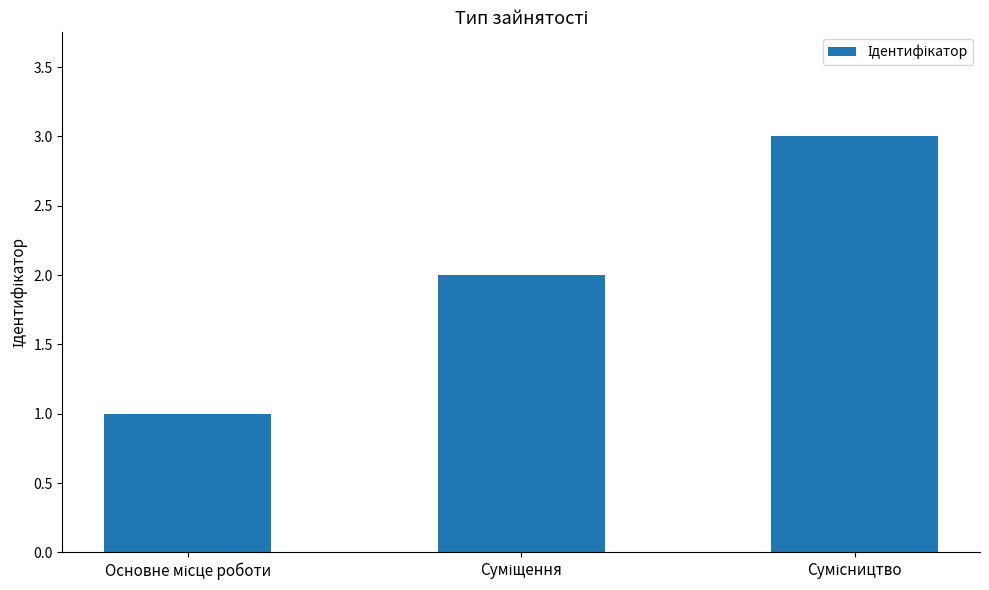

What is the sum of all values?

6